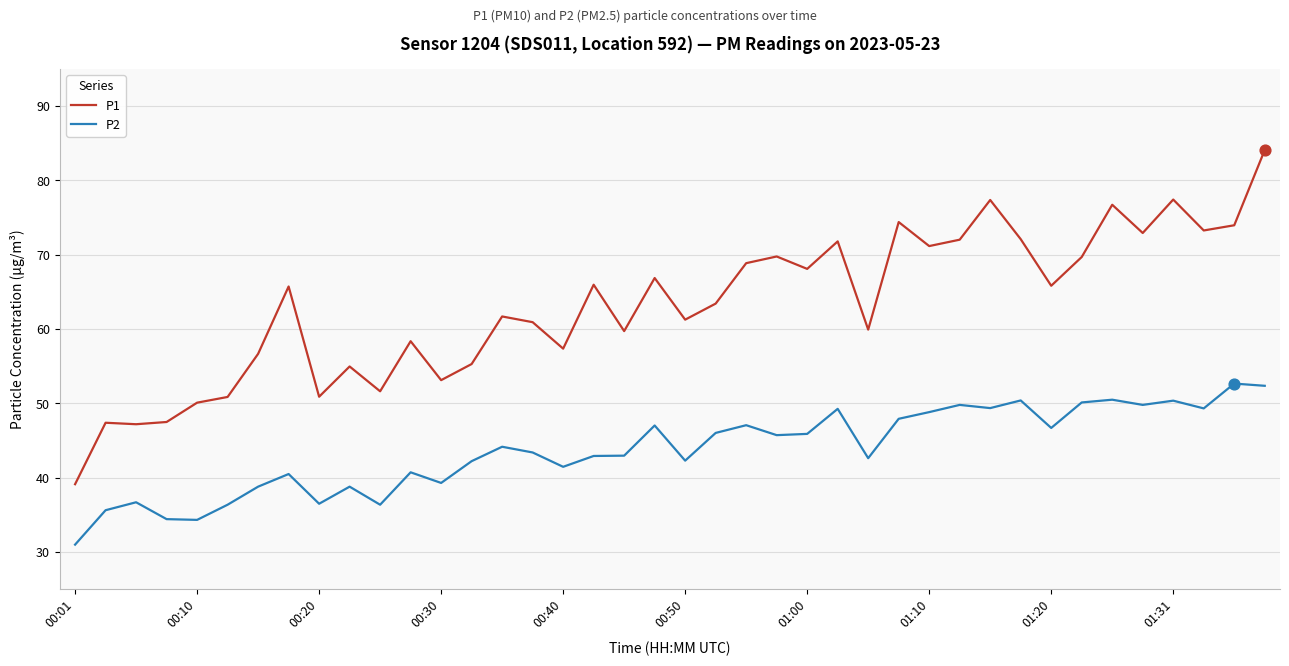

What are all the series names shown in the legend?

P1, P2